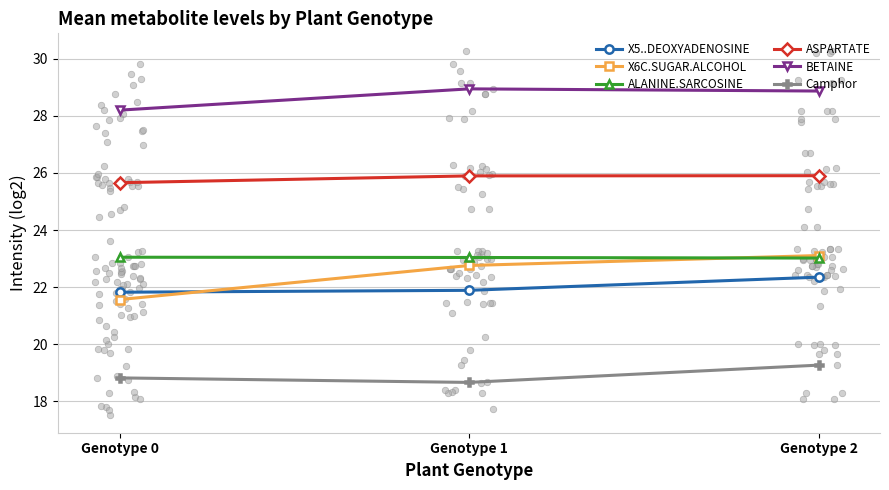

At how many categories does at least one series exceed 22?

3